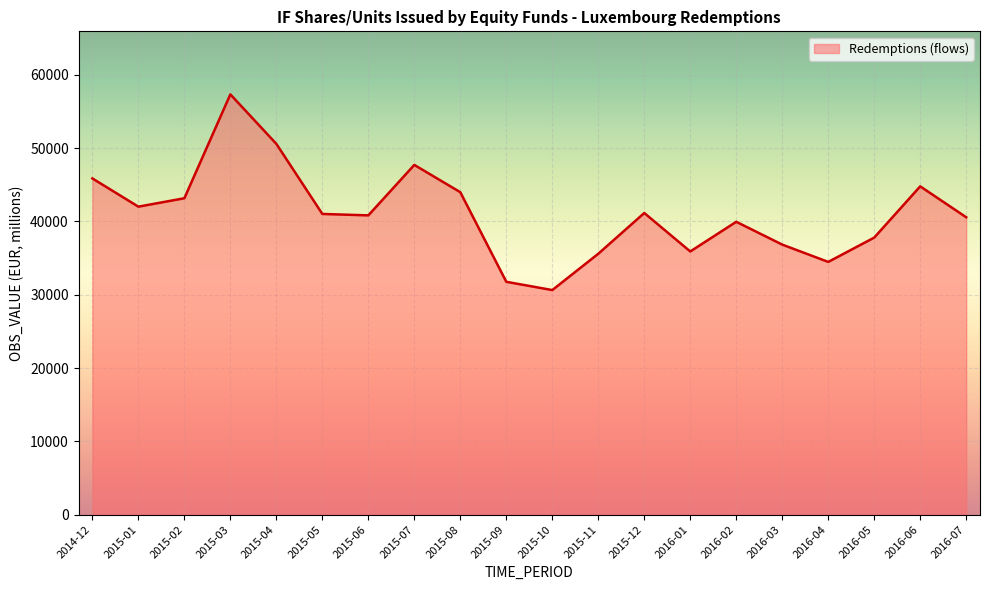

How many lines are shown in the chart?

1